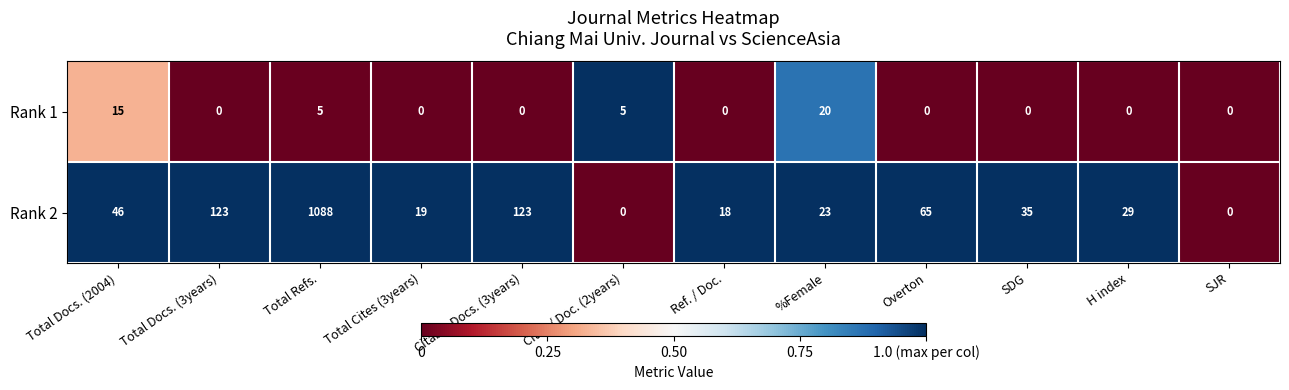

List the series in order of their overall mean, lowest first.

Rank 1, Rank 2